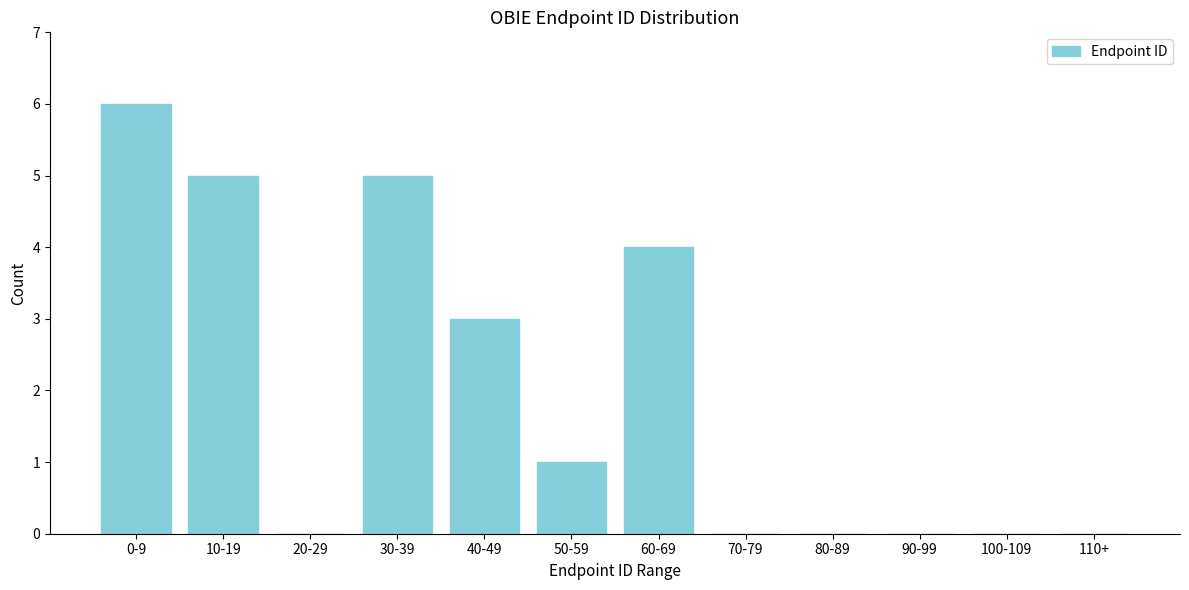

Reading right to left, what are all the values shown in this chart?

110+=0	100-109=0	90-99=0	80-89=0	70-79=0	60-69=4	50-59=1	40-49=3	30-39=5	20-29=0	10-19=5	0-9=6